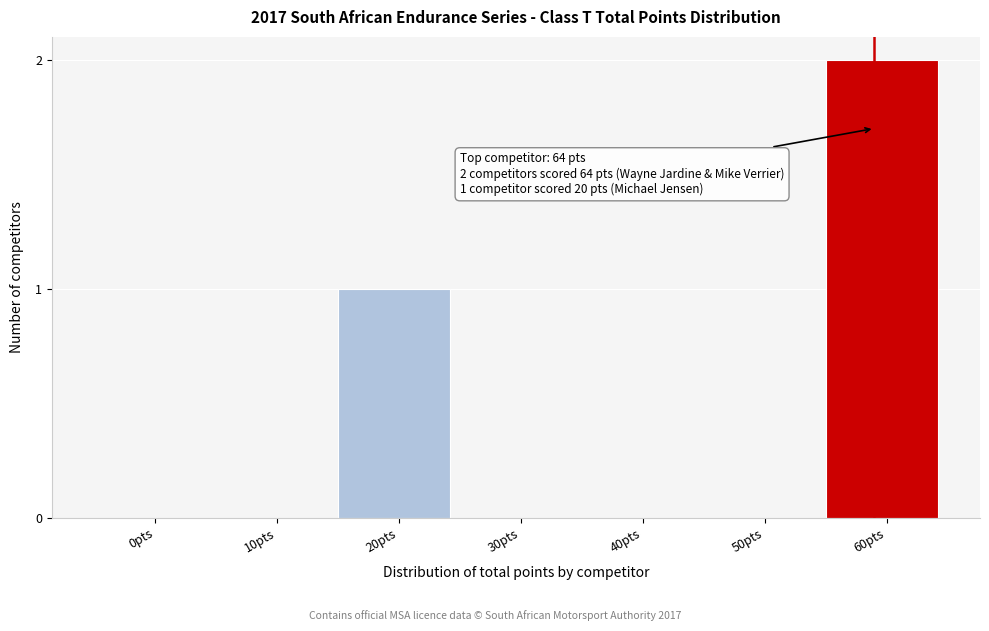

Reading right to left, list all the values displayed in this chart.

60pts=2	50pts=0	40pts=0	30pts=0	20pts=1	10pts=0	0pts=0